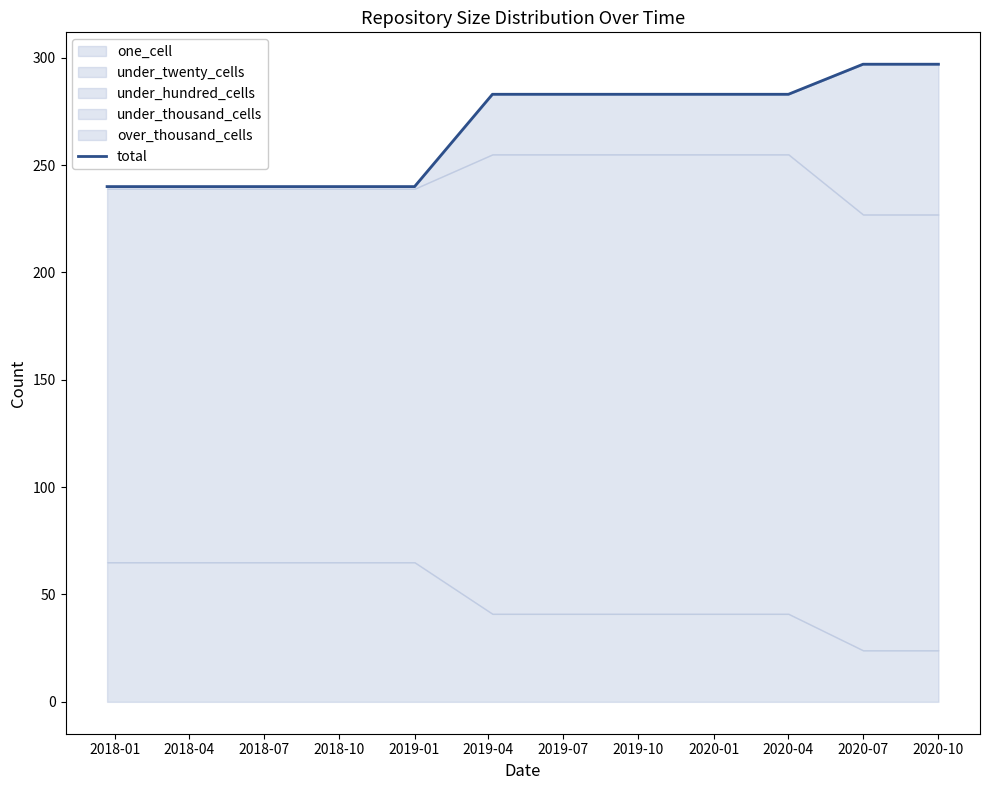

Which category has the highest value across all series?

2020-07